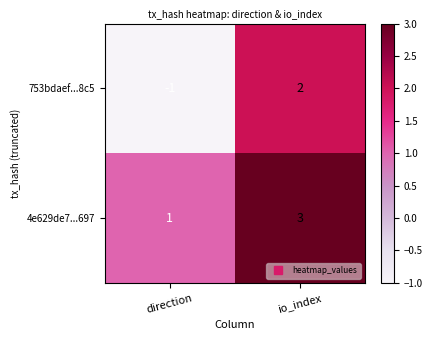

Rank the categories by 753bdaef...8c5 value from lowest to highest.

direction, io_index